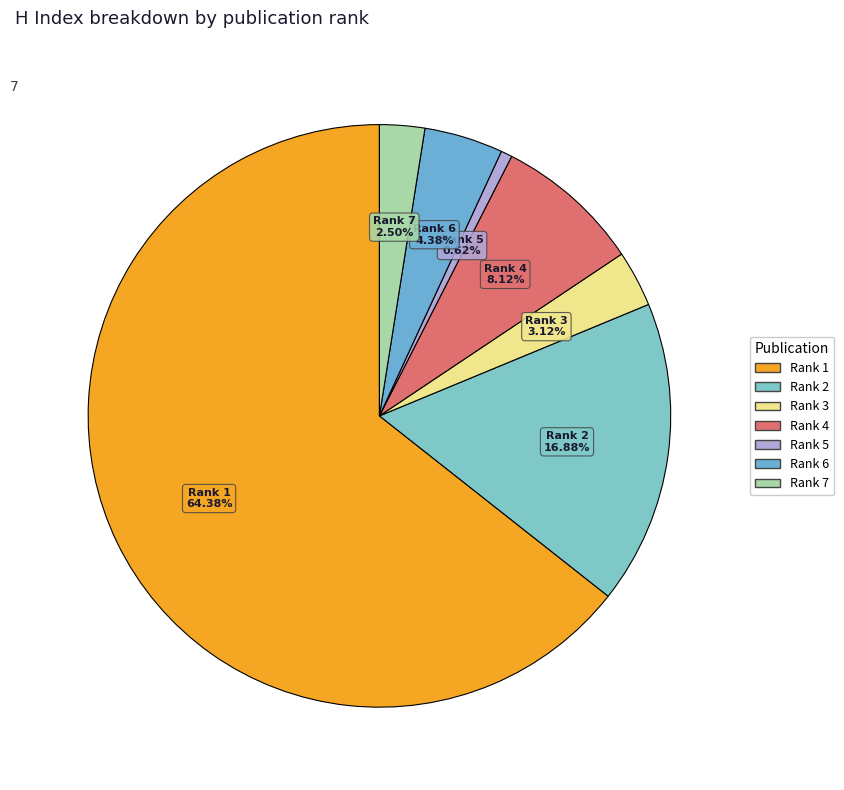

Does any single category account for the majority?

Yes